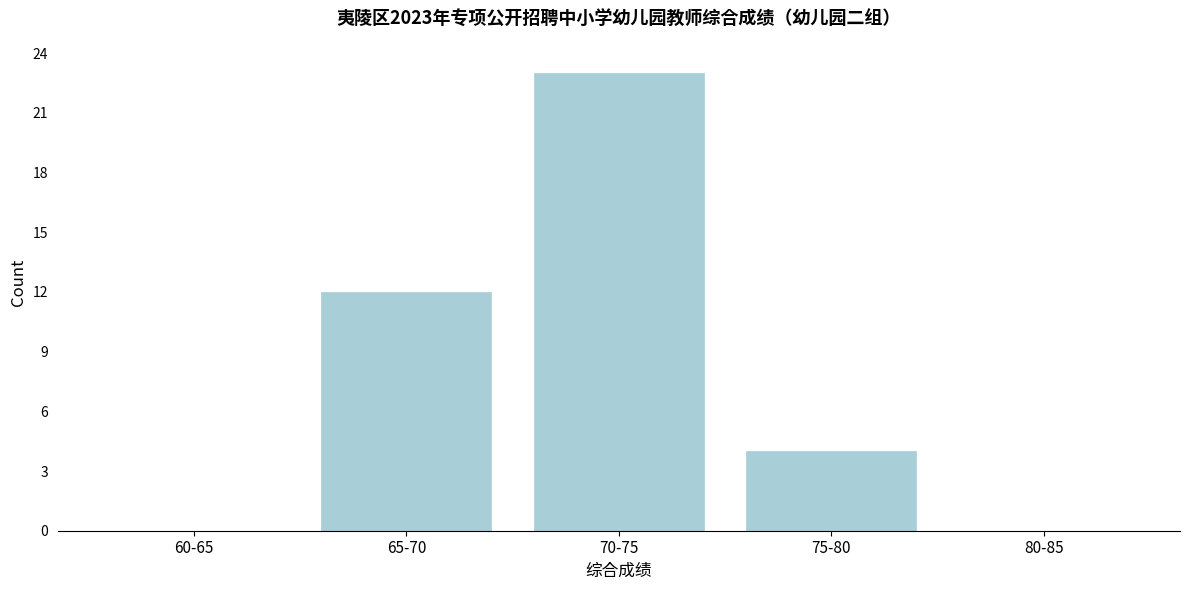

Reading left to right, what are all the values shown in this chart?

60-65=0	65-70=12	70-75=23	75-80=4	80-85=0